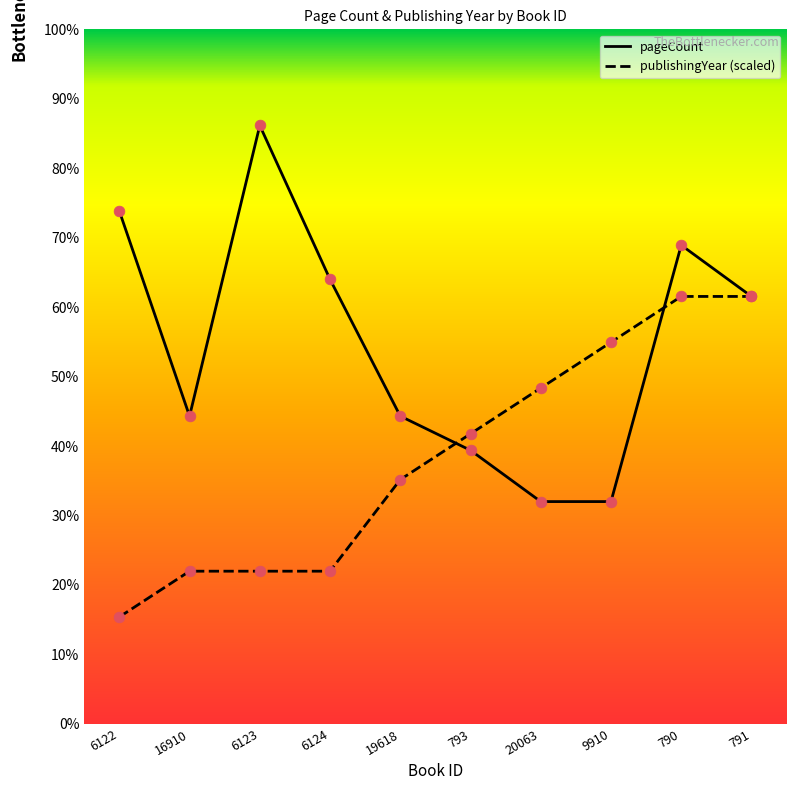

At how many categories does at least one series exceed 508?

1